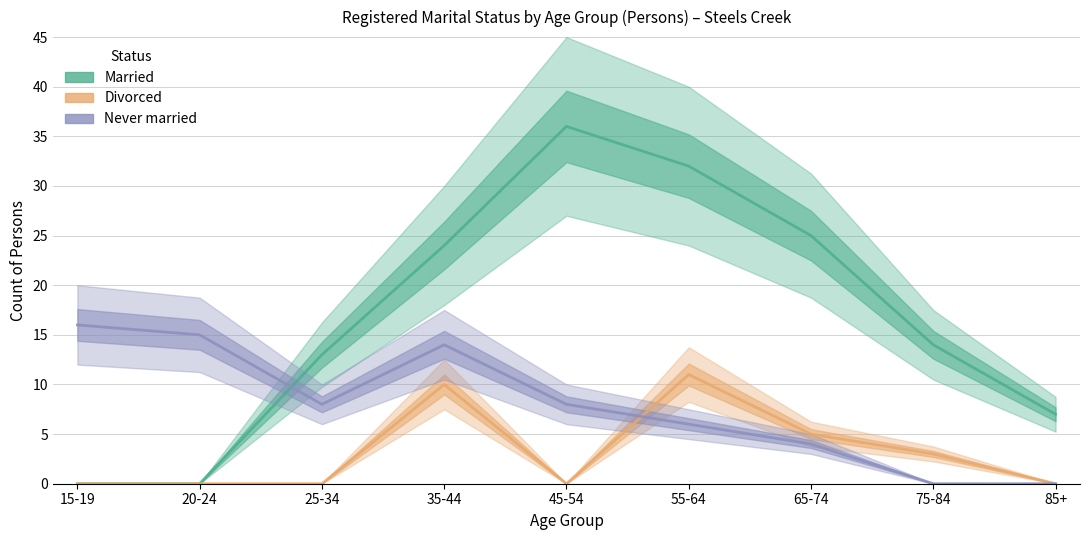

Where is the first local maximum for Married?

45-54